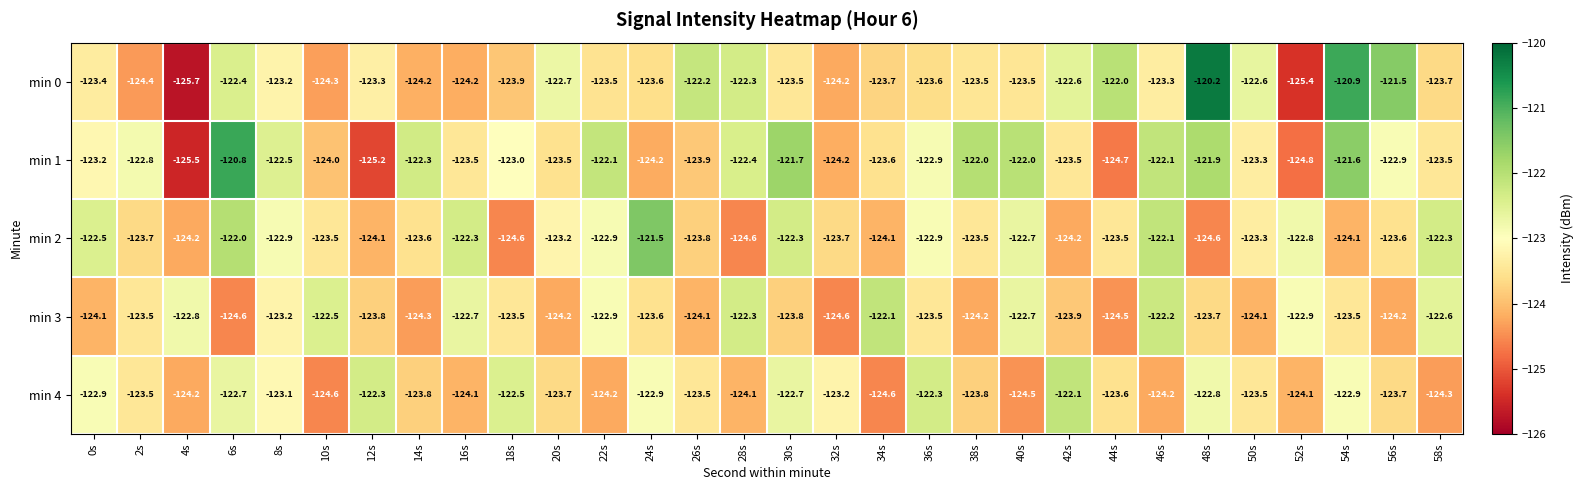

What is the total value across all series at 46s?

-613.9